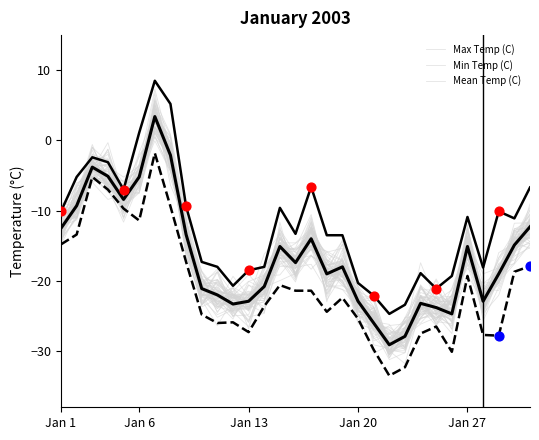

Which series contains the highest Y value?

Max Temp (C)